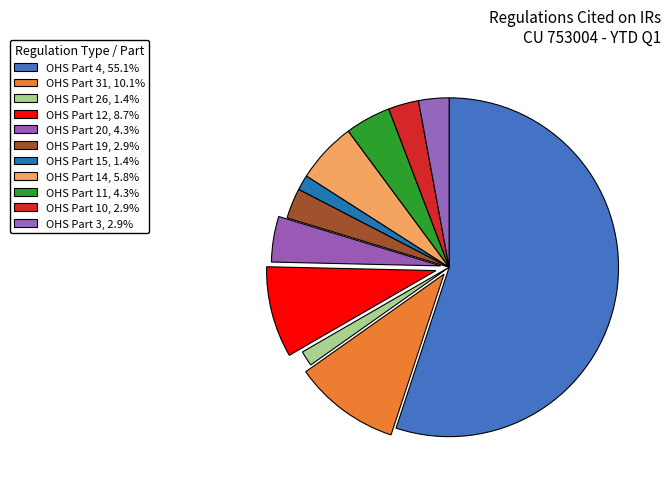

Count the number of slices in the pie.

11